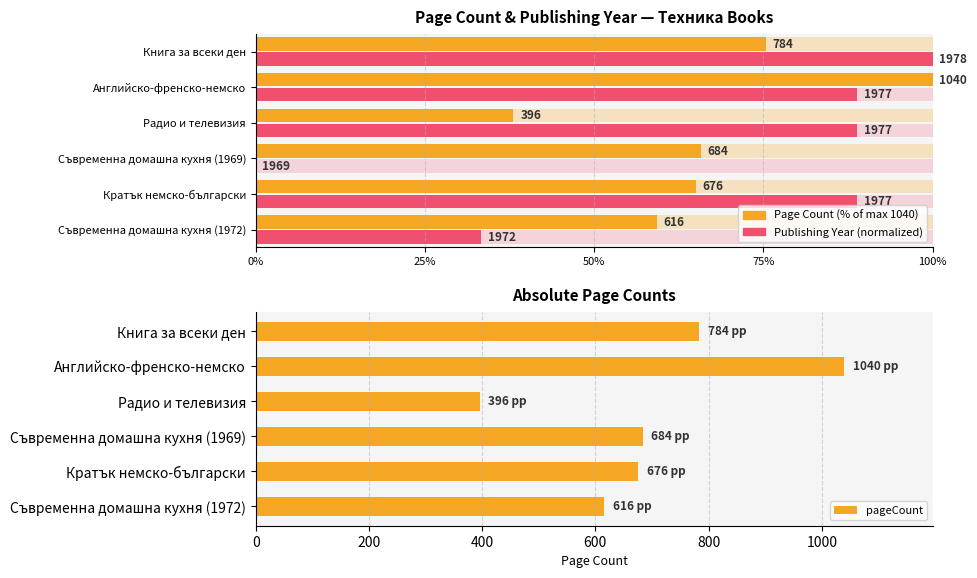

What value does the data have at Книга за всеки ден, to the nearest 10?

780